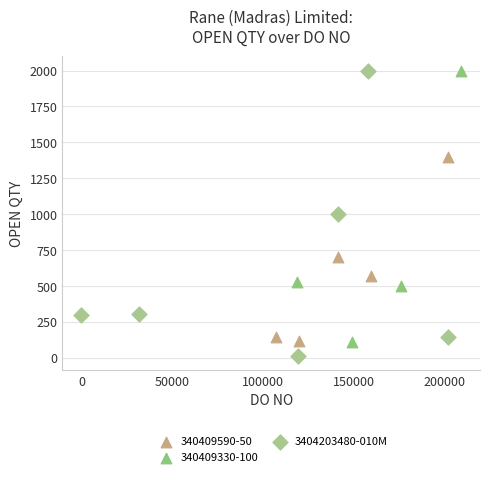

Which series contains the lowest Y value?

3404203480-010M